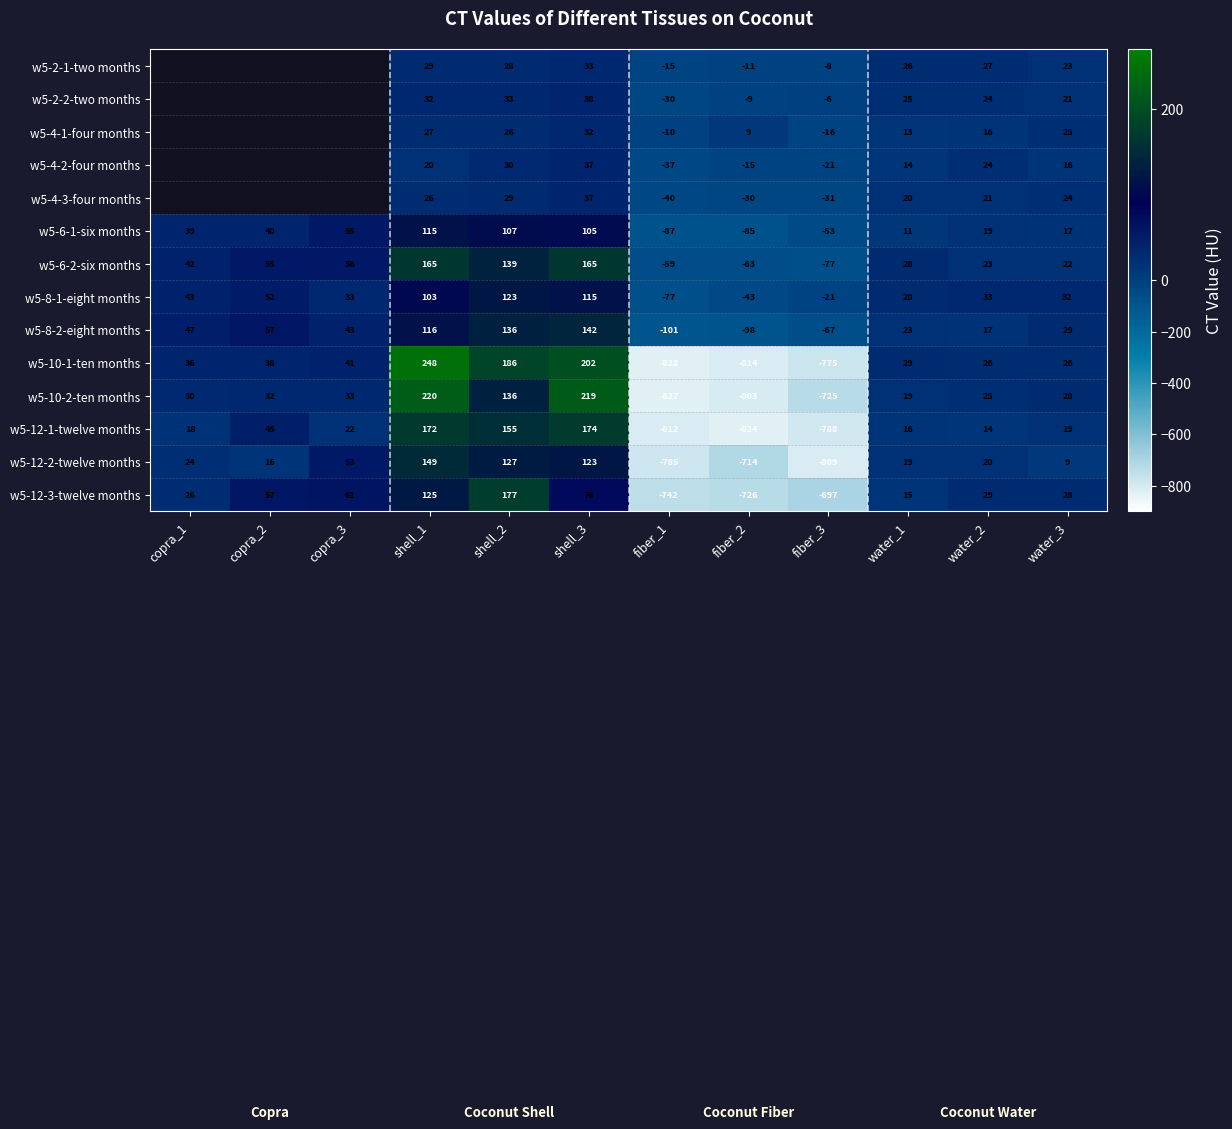

At which label does w5-6-2-six months reach its minimum?

fiber_3